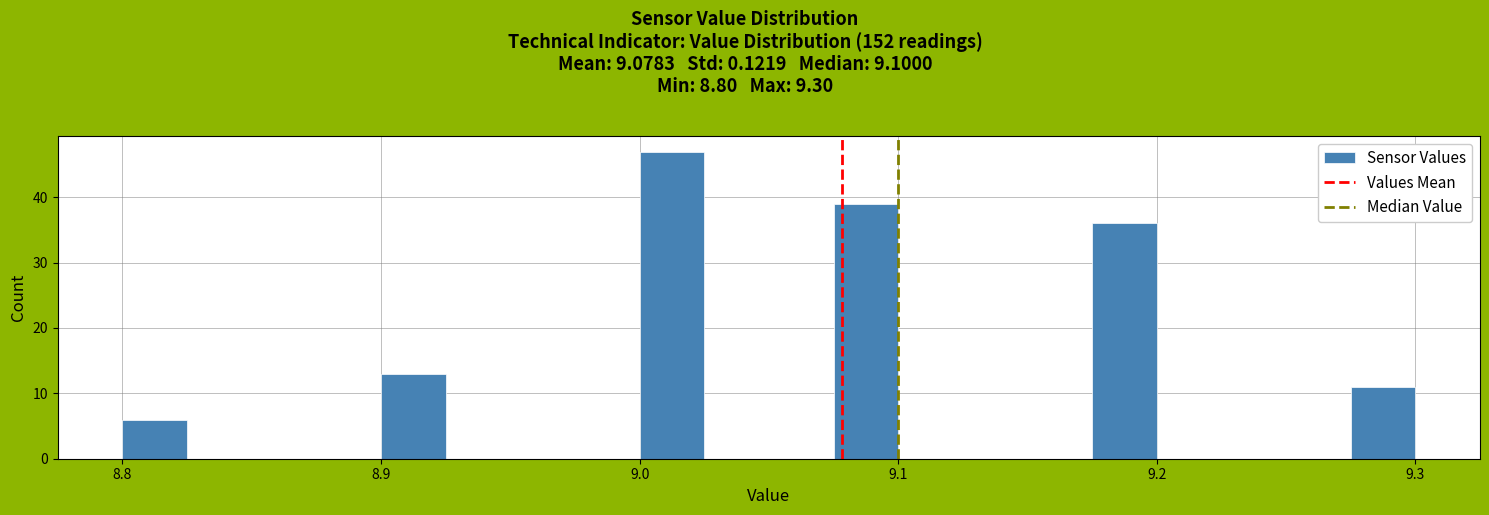

Read against the x-axis, roughly where is the centre of the tallest bar?

9.01